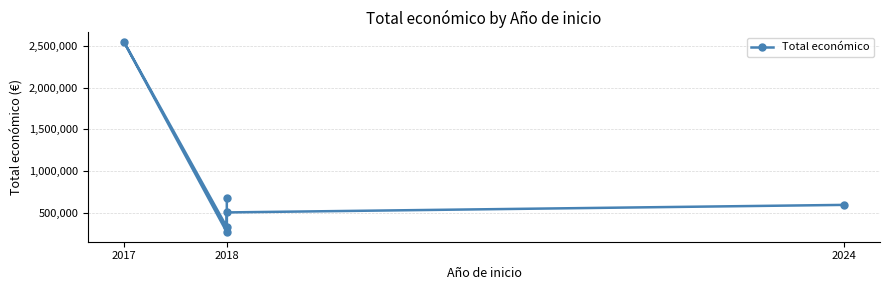

What is the minimum value shown in the chart?

271552